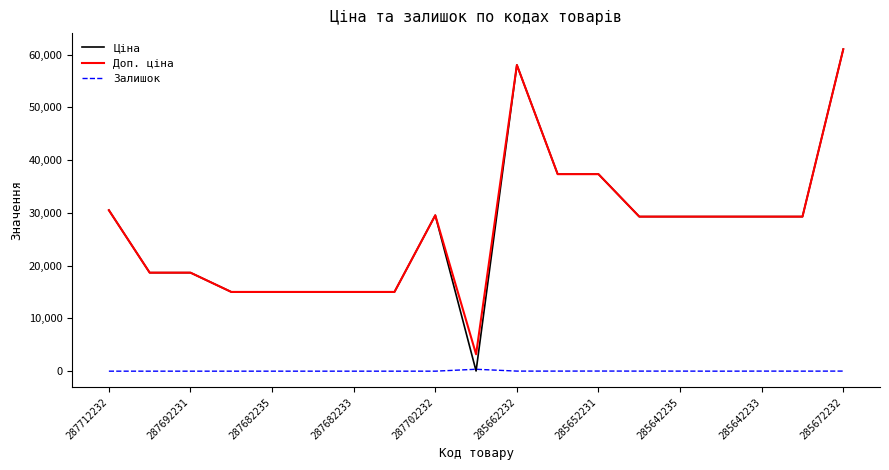

What is the sum of all Ціна values?

512754.5